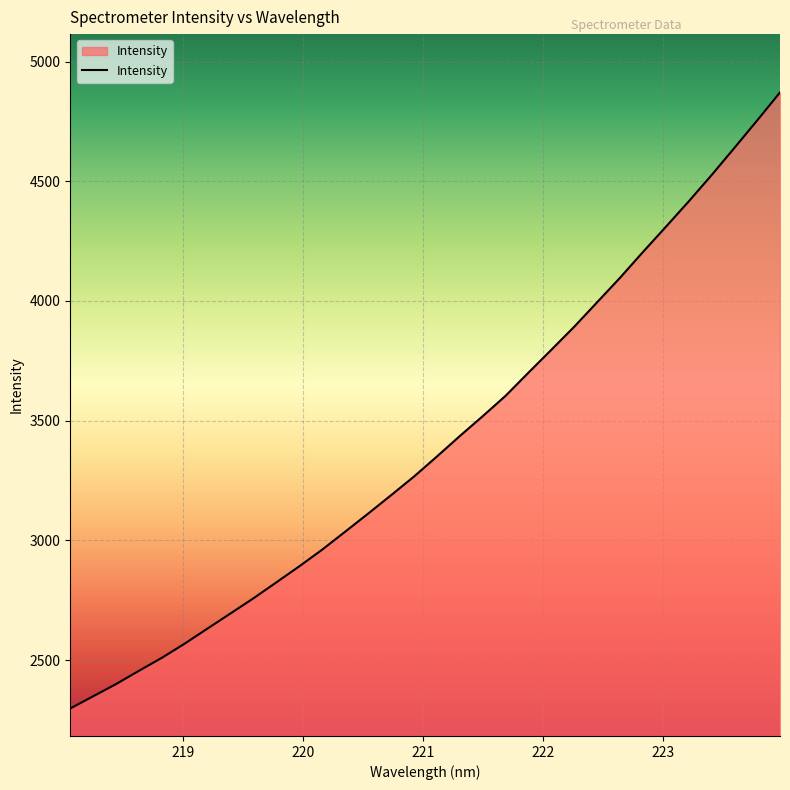

Reading left to right, what are all the values shown in this chart?

2297.7	2348.7	2399.7	2455.2	2509.5	2569.0	2632.3	2695.1	2758.4	2825.0	2891.9	2961.7	3036.4	3111.8	3188.4	3266.3	3349.9	3435.4	3518.3	3603.5	3700.3	3795.7	3892.1	3994.2	4096.4	4203.8	4308.9	4415.1	4524.9	4638.8	4754.0	4871.3